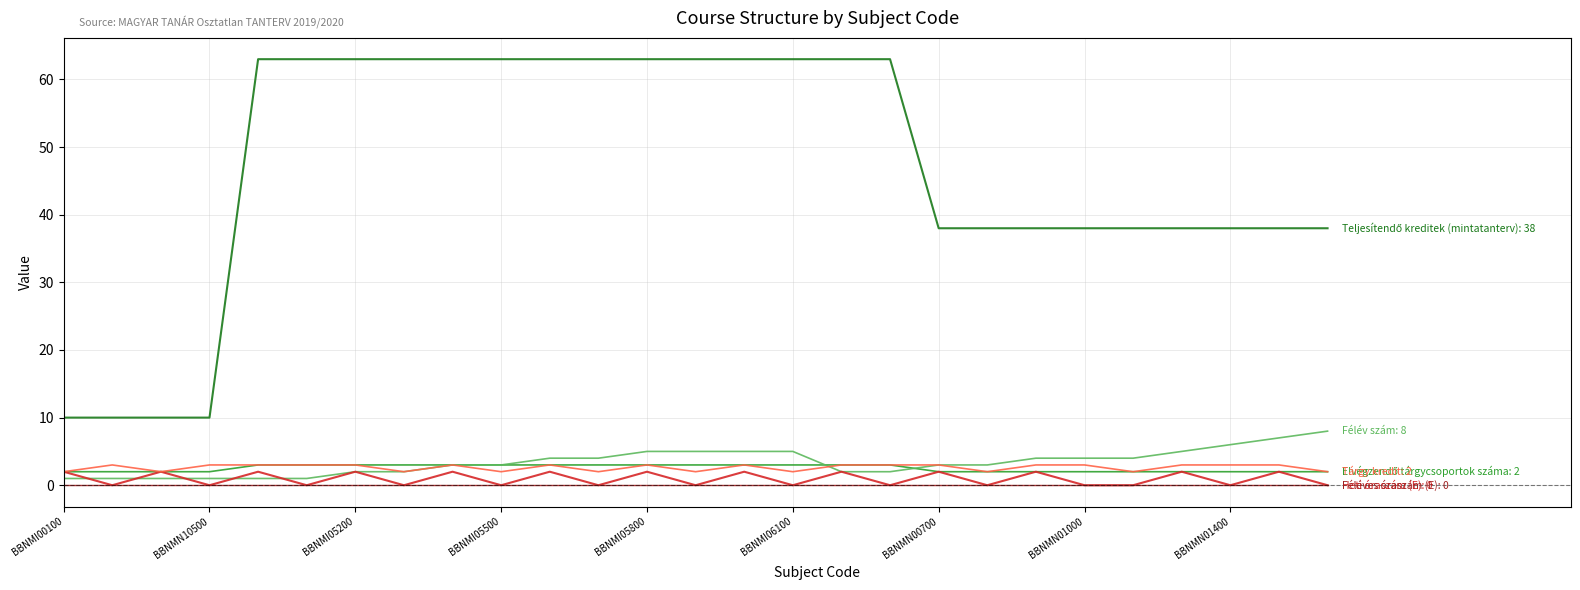

What is the greatest value displayed?

63